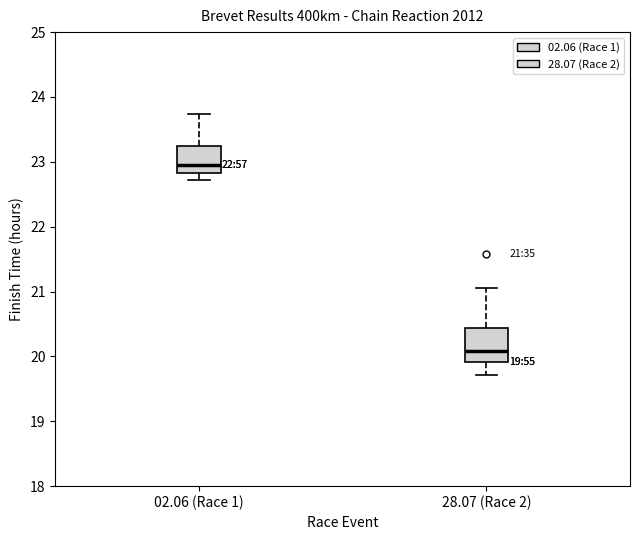

Which box is the tallest, from its lower edge to its upper edge?

28.07 (Race 2)